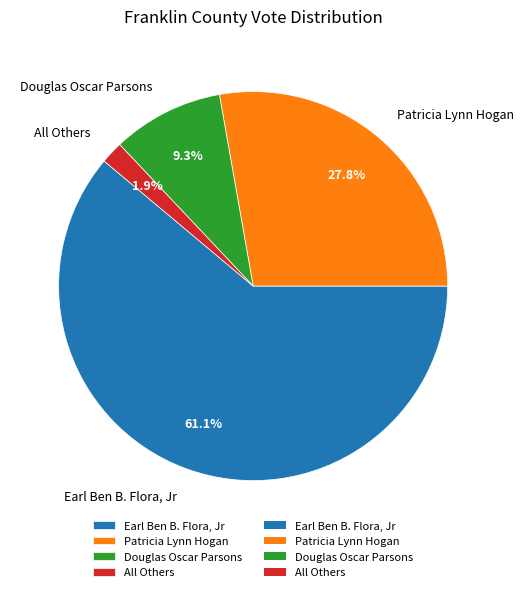

To the nearest percent, what percentage of the pie is Patricia Lynn Hogan?

28%